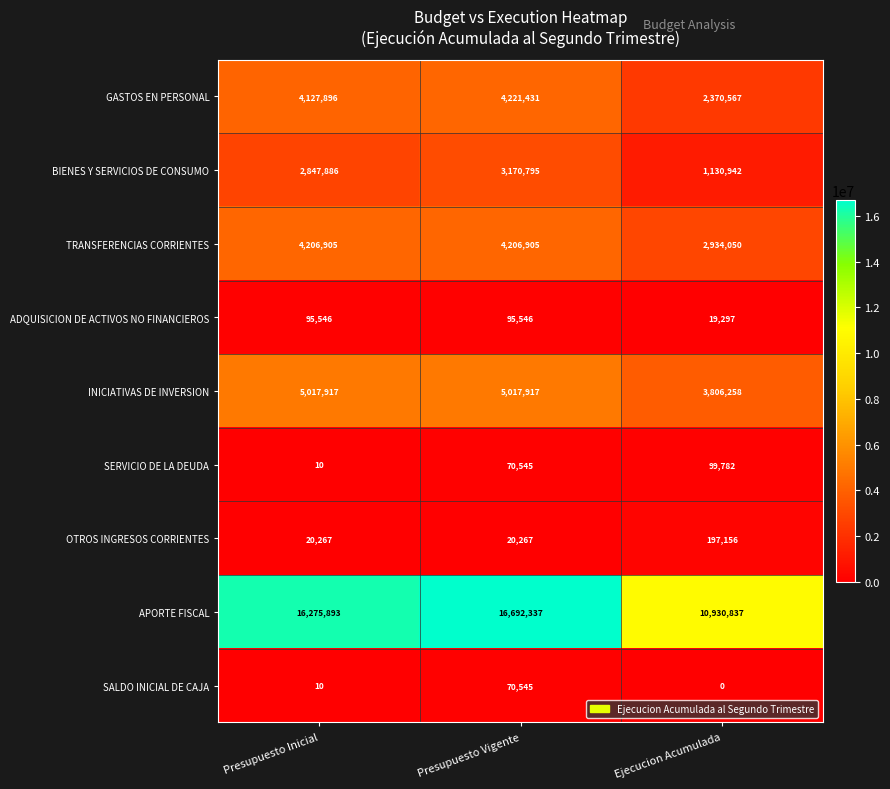

What is the maximum value for BIENES Y SERVICIOS DE CONSUMO?

3170795